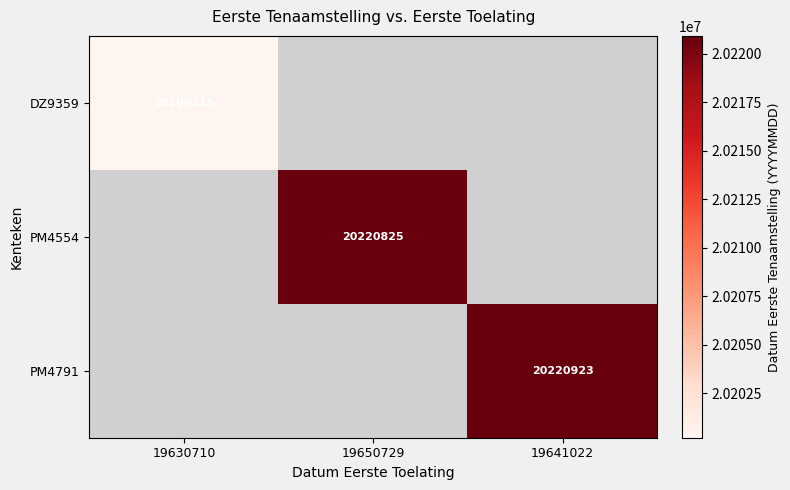

What is the smallest value displayed?

20200215.0